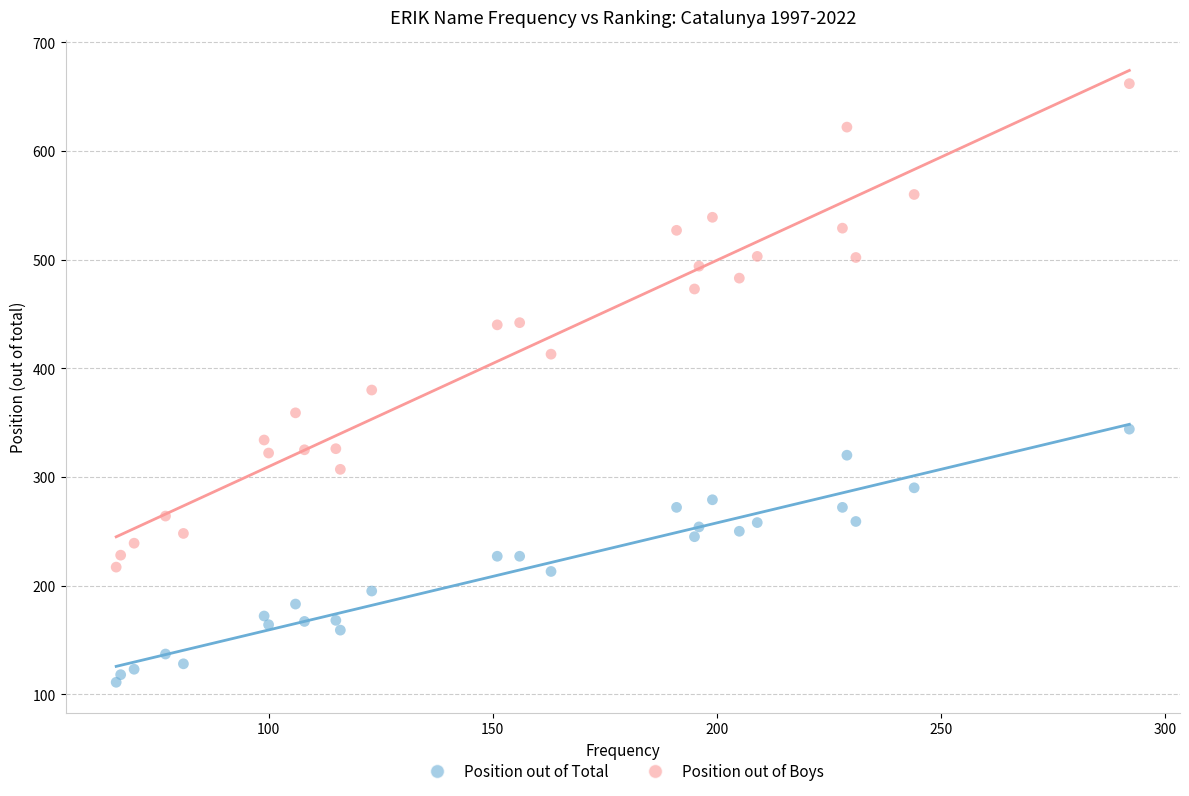

Which series reaches the minimum Y coordinate?

Position out of Total